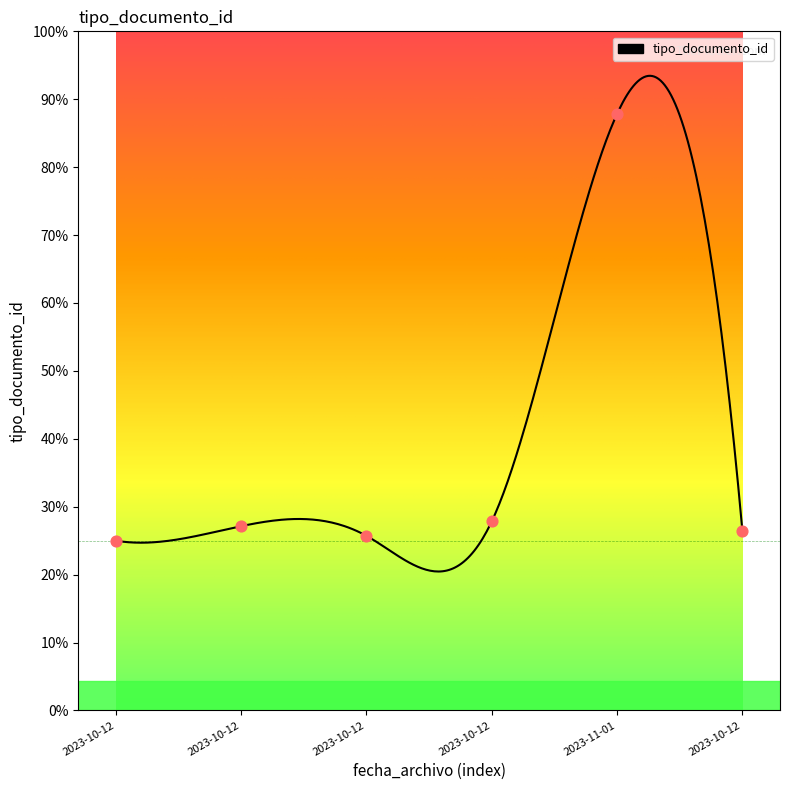

Approximately how many times larger is the value at 2023-10-12 compared to 2023-11-01?

0.3